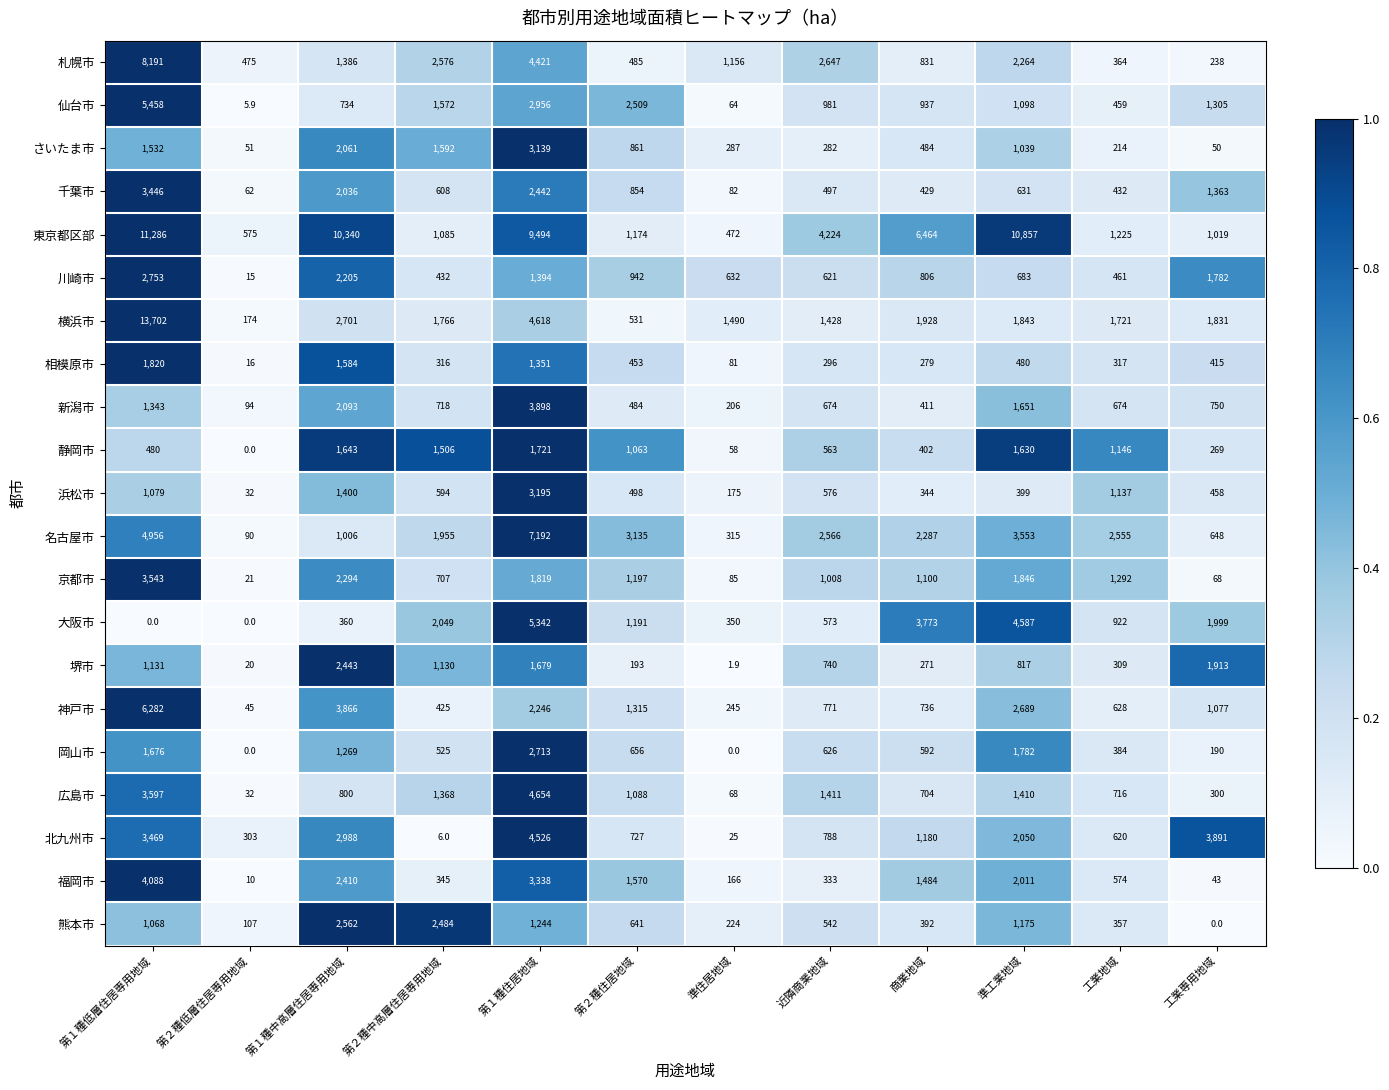

Where is 北九州市 nearest to the value 2266?

準工業地域